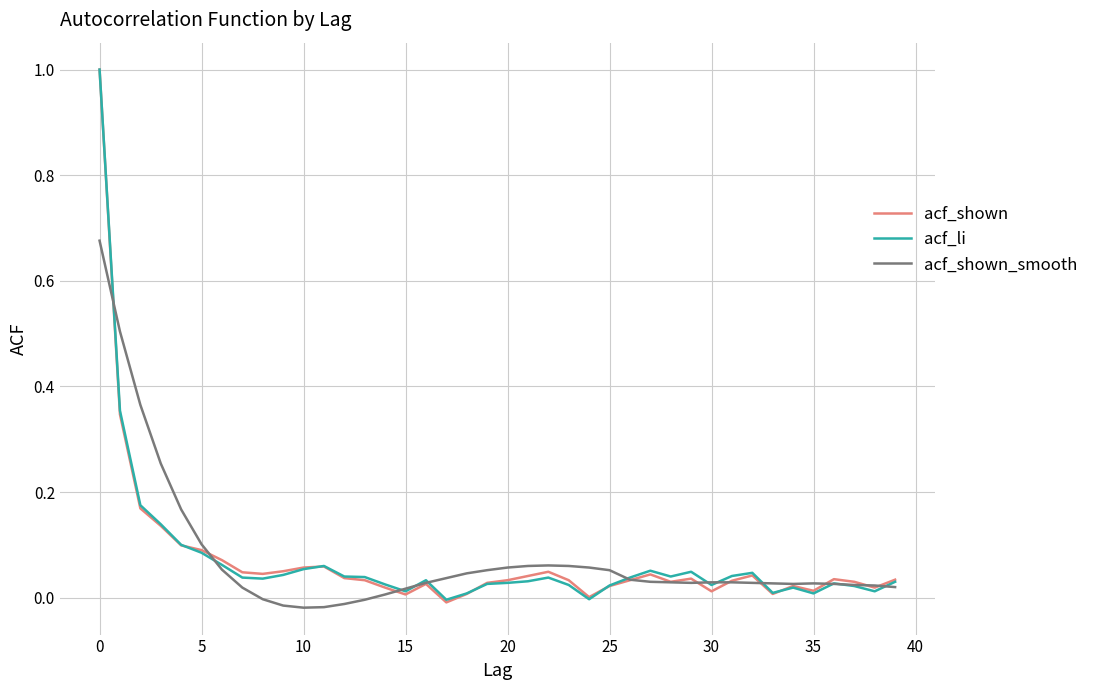

After their last crossing, which series has the higher values: acf_li or acf_shown_smooth?

acf_li